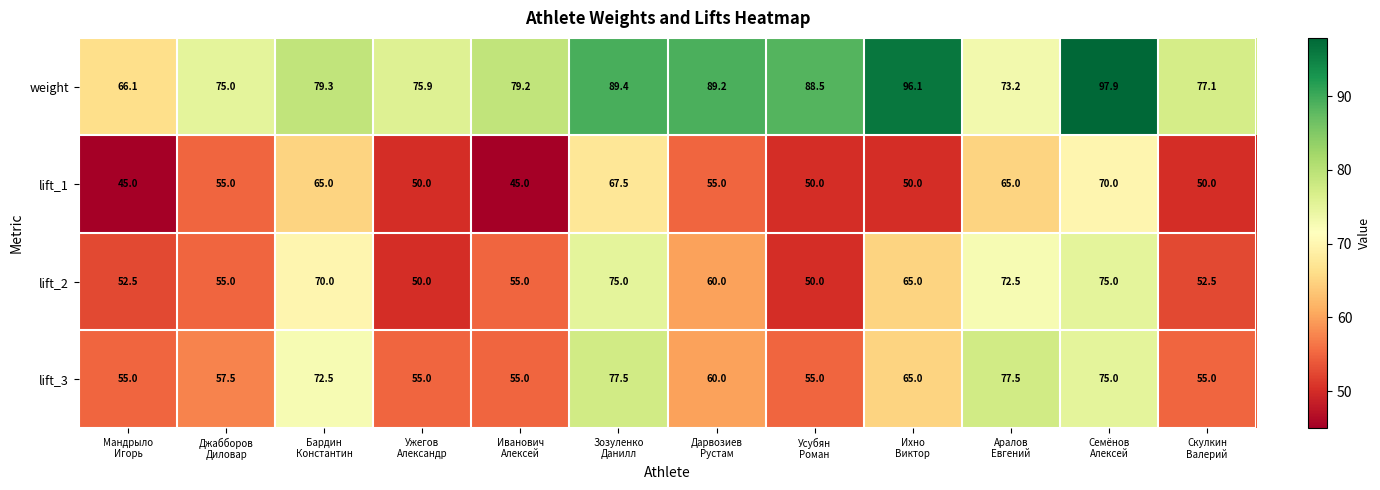

Rank the series by their maximum value, from lowest to highest.

lift_1, lift_2, lift_3, weight